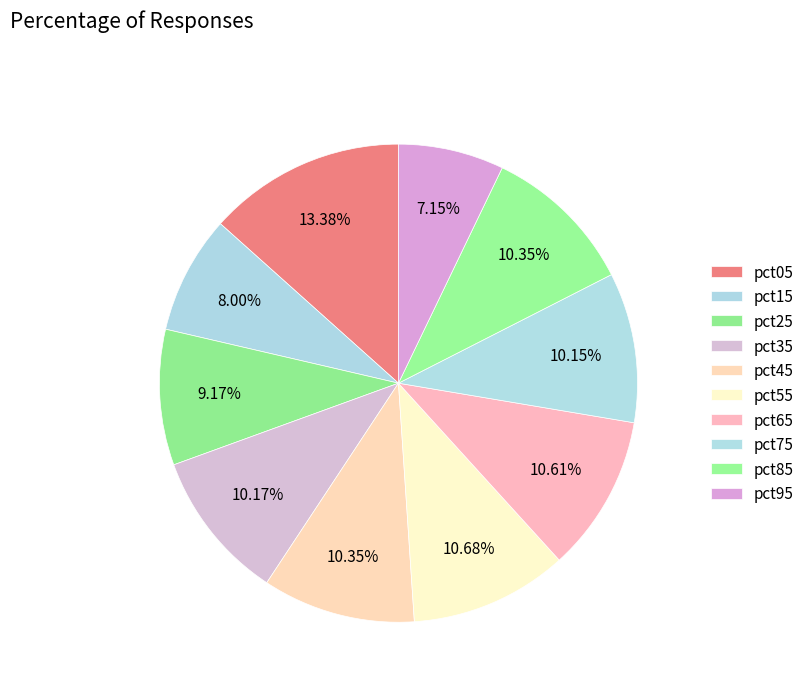

What is the ratio of the value at pct15 to the value at pct35?

0.8